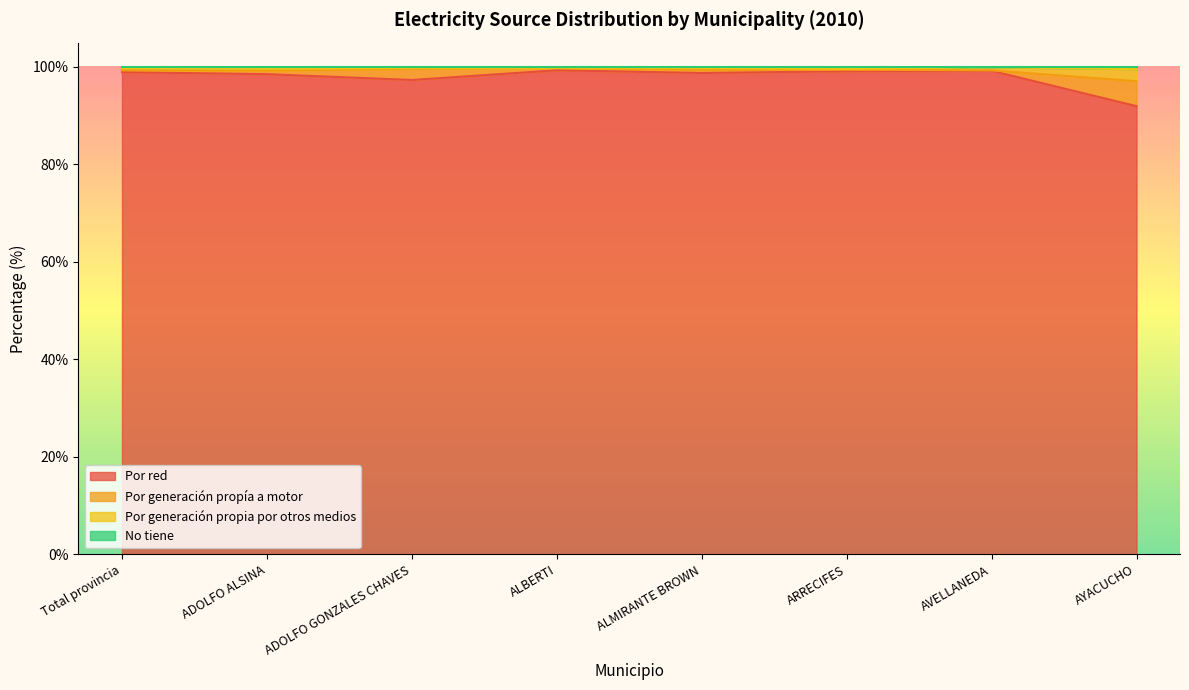

What is the maximum value for Por red?

99.3